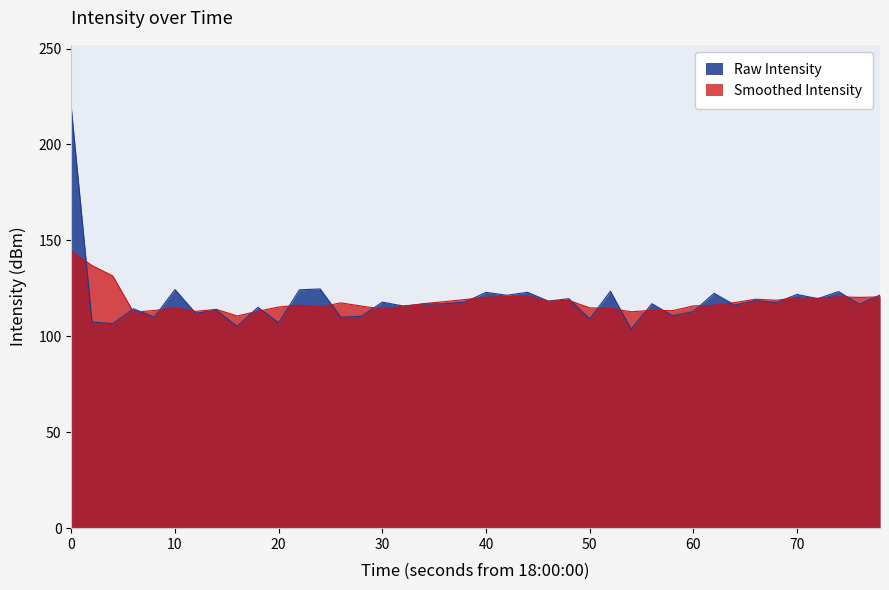

What is the spread (max minus min) of values at 30?

3.7